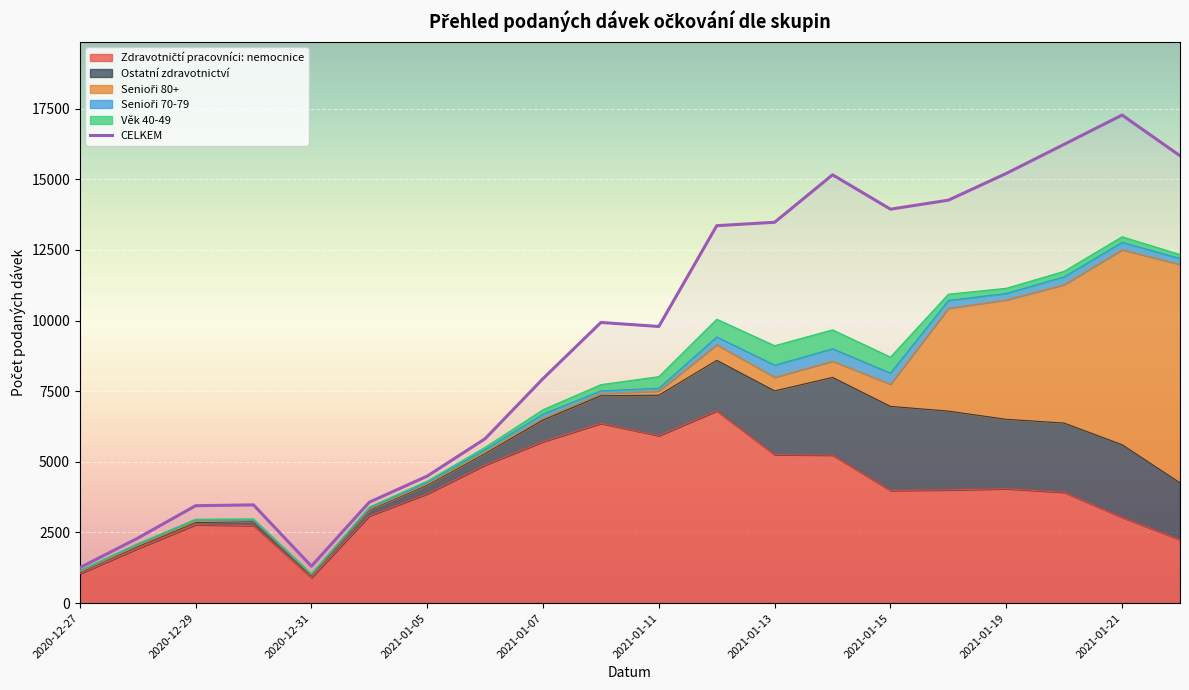

Which has a higher value, 2021-01-19 or 2021-01-21?

2021-01-19